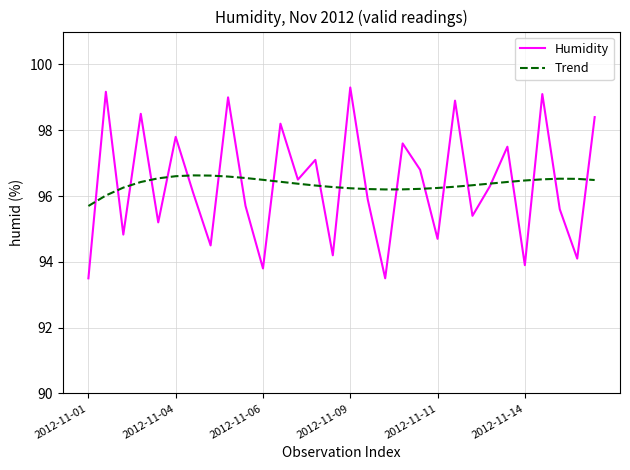

What is the minimum value shown in the chart?

93.5